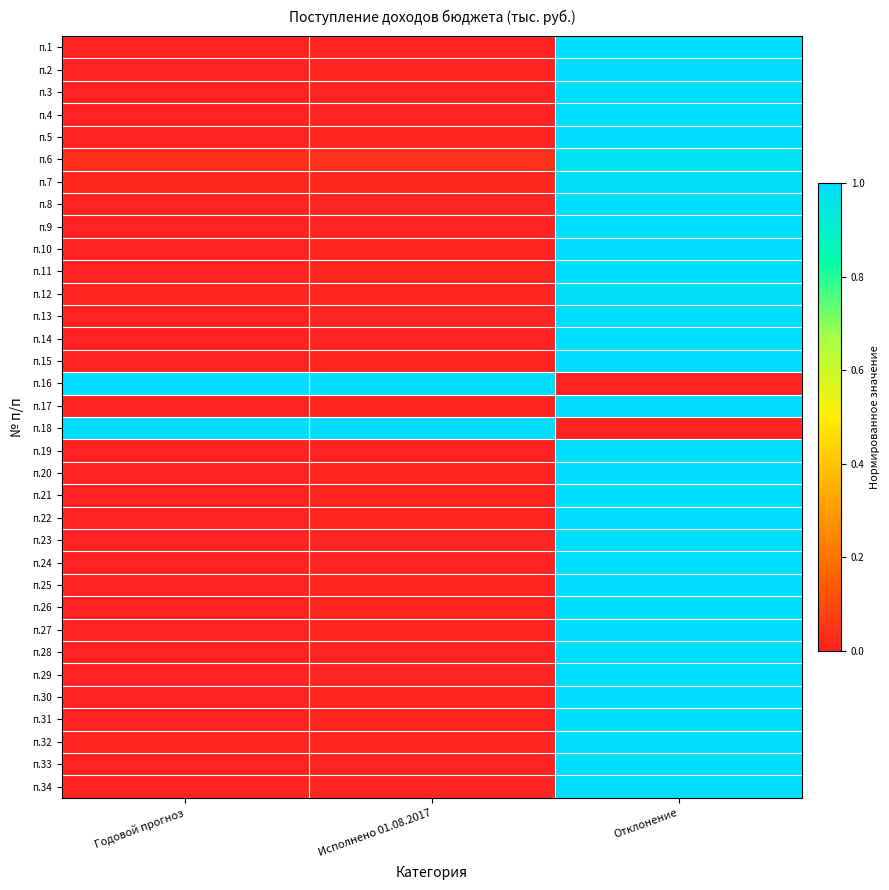

Count the number of data series in this chart.

34